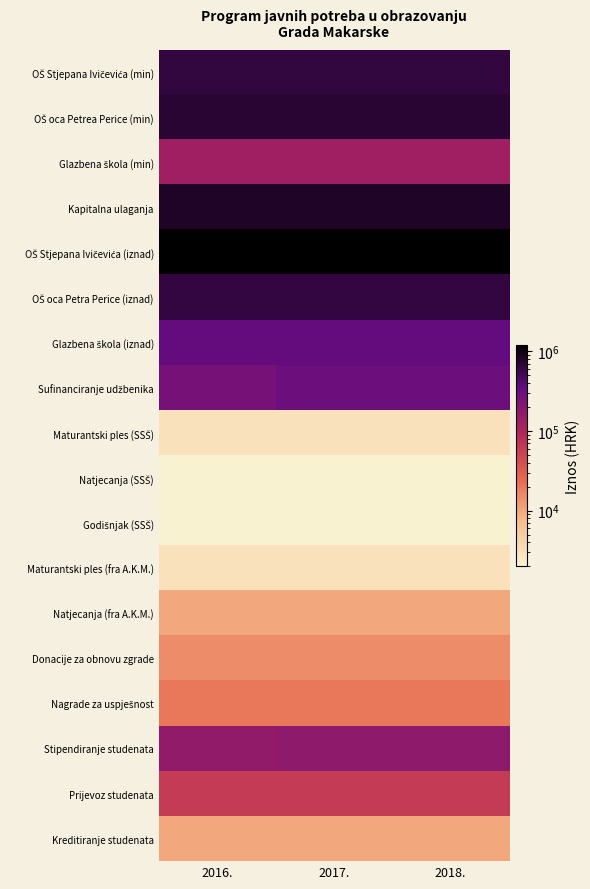

What is the spread (max minus min) of values at 2017.?

1185700